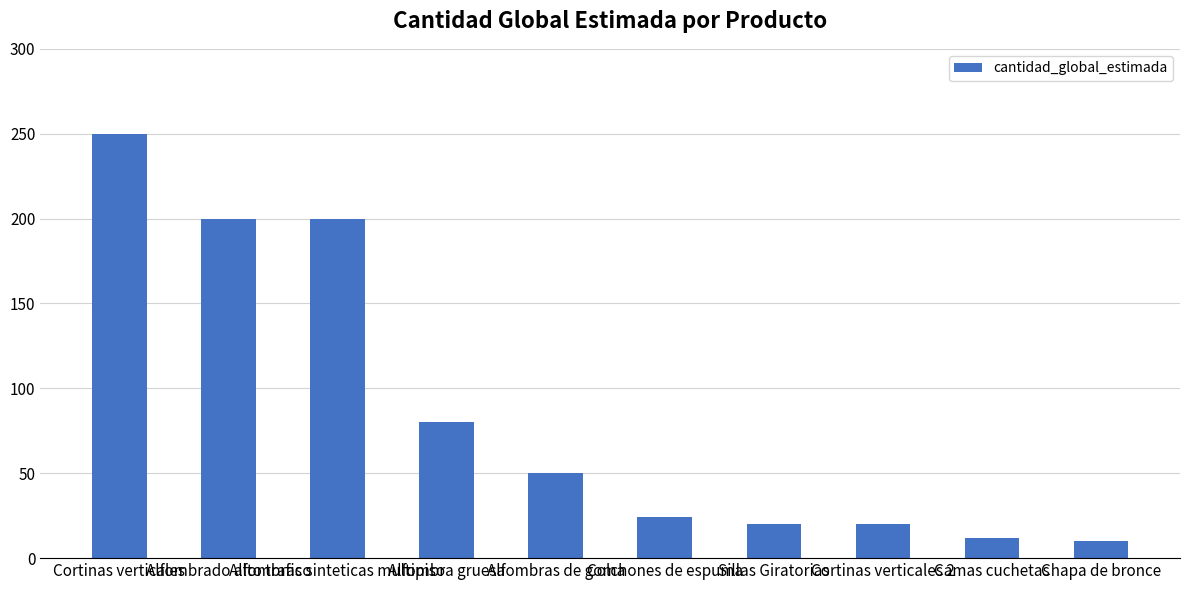

What is the average value?

87